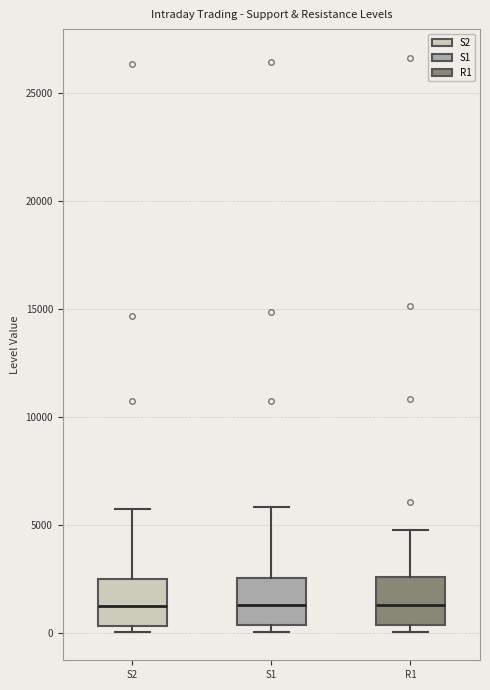

Reading left to right, read every box against the y-axis: the position of its median line, the range the box covers, and the ends of its whiskers. The values are not printed on the chart, so give them approximately, as read against the axis.

S2: median 1000, box 500 to 2500, whiskers 0 to 5500
S1: median 1500, box 500 to 2500, whiskers 0 to 6000
R1: median 1500, box 500 to 2500, whiskers 0 to 5000